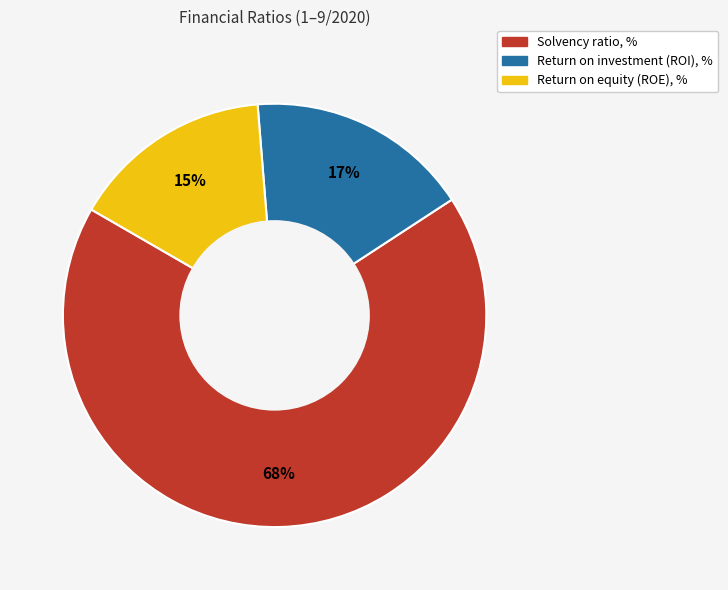

What percentage is the Return on investment (ROI), % slice, to the nearest percent?

17%